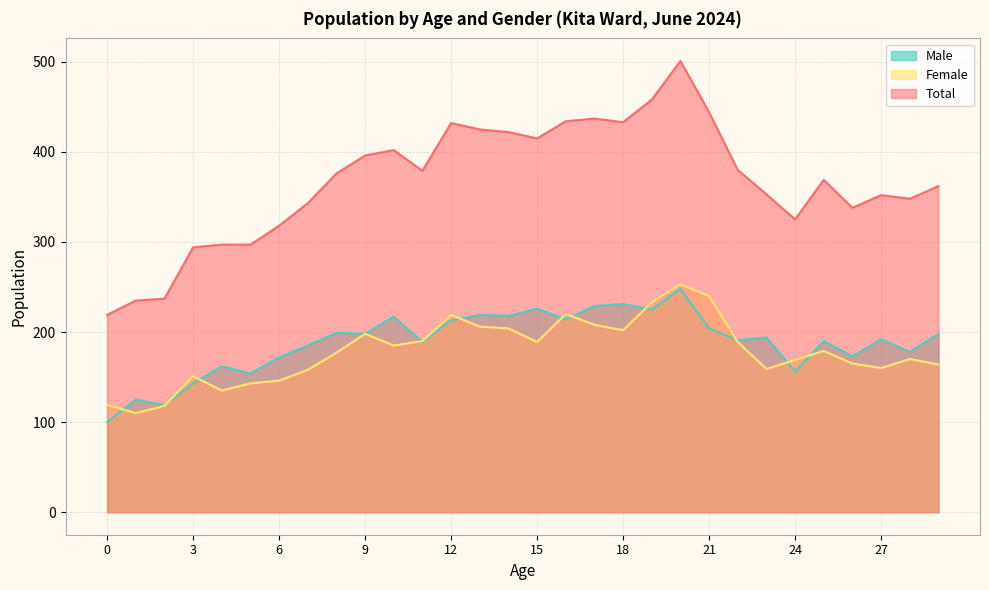

Is it true that Female equals 237 at 4?

False